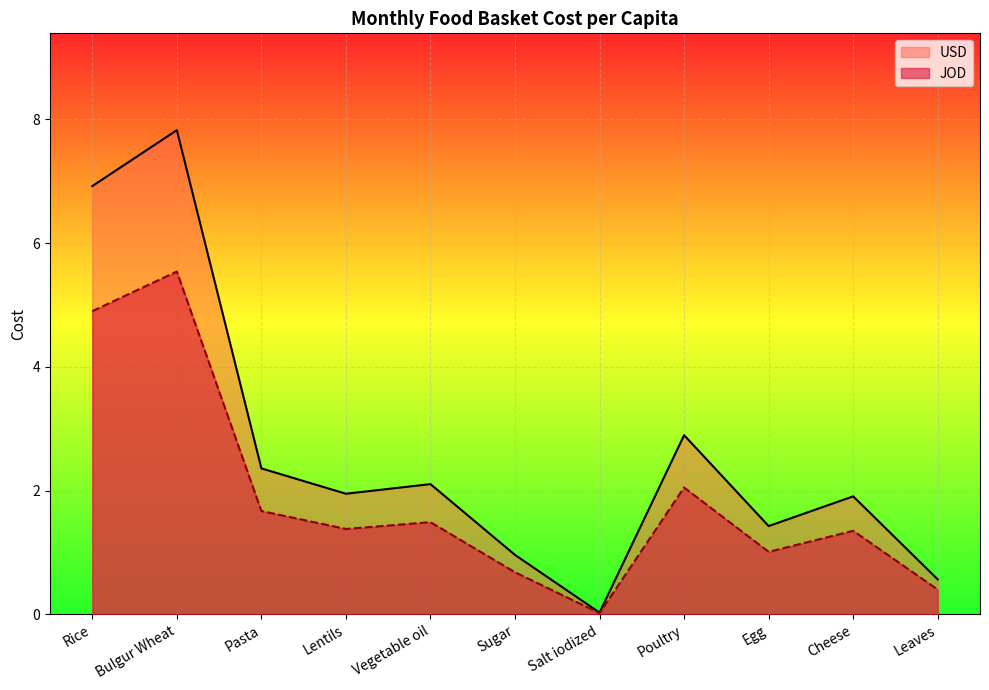

Which label corresponds to the smallest value in the chart?

Salt iodized